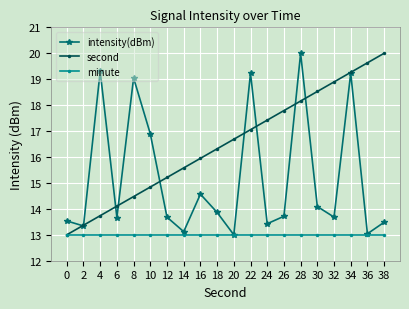

Between 6 and 12, which series saw the biggest shift?

second